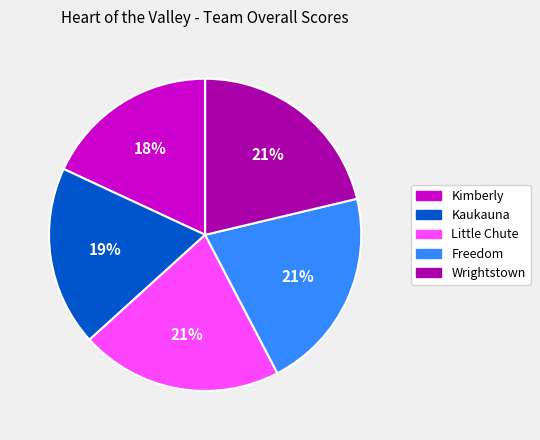

To the nearest percent, what portion does Freedom represent?

21%